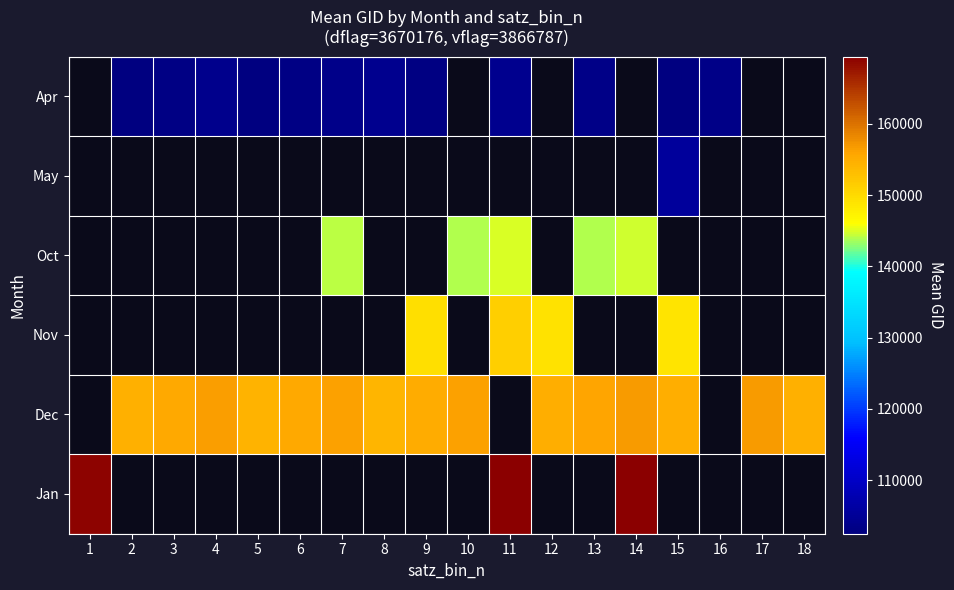

List the series in order of their peak value, highest first.

Apr, May, Oct, Nov, Dec, Jan